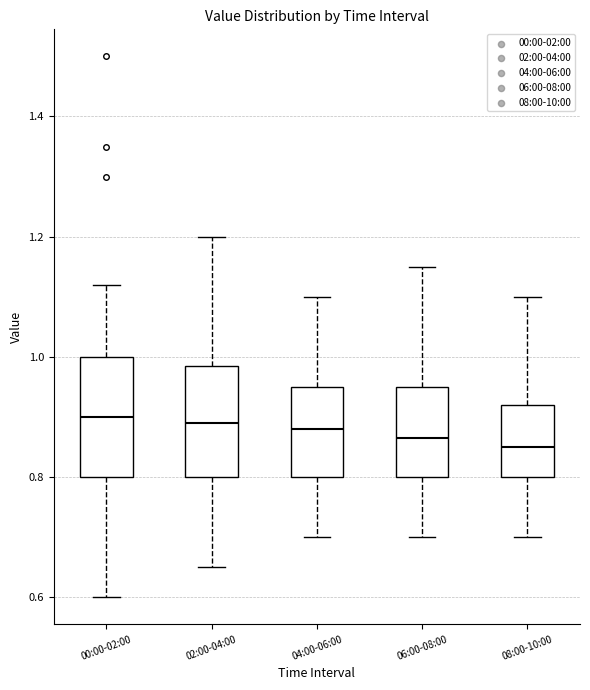

Where is the lower edge of the box for 08:00-10:00 on the y-axis? The values are not printed on the chart, so give them approximately, as read against the axis.

0.80